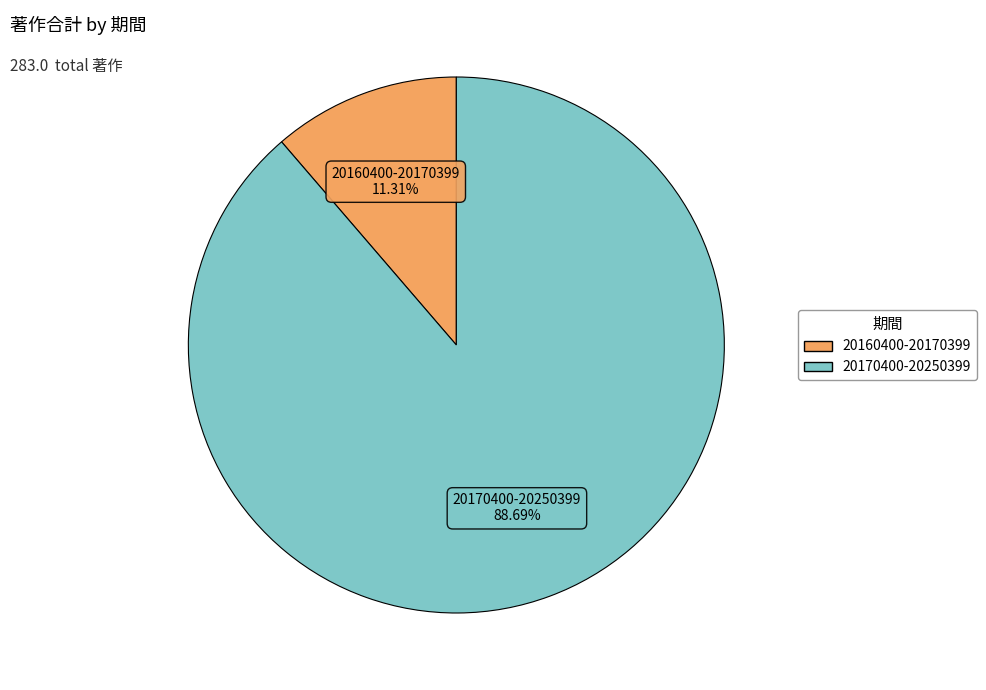

What is the ratio of the value at 20170400-20250399 to the value at 20160400-20170399?

7.8